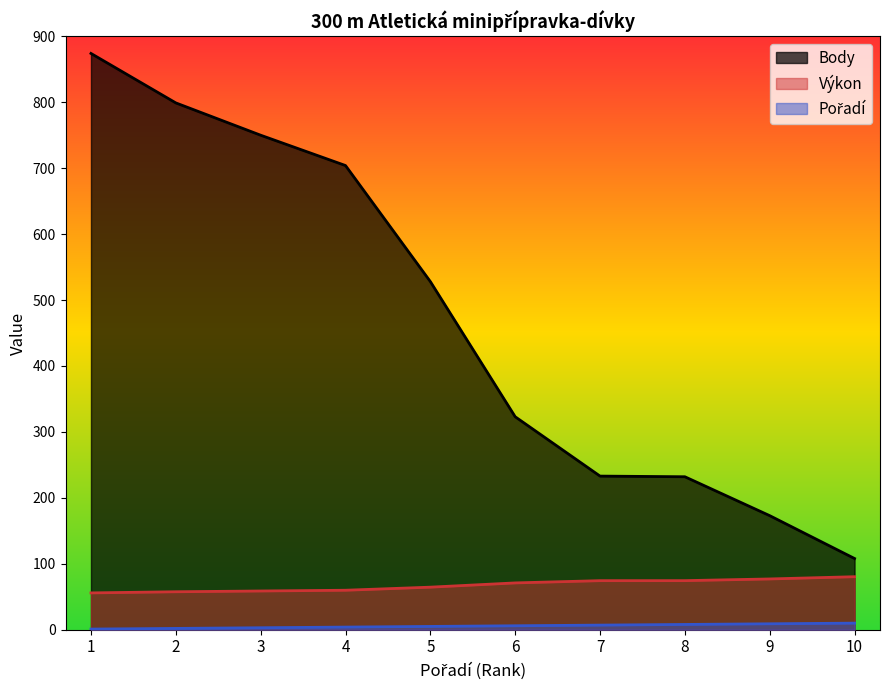

Where does the Pořadí series first go above 6?

7